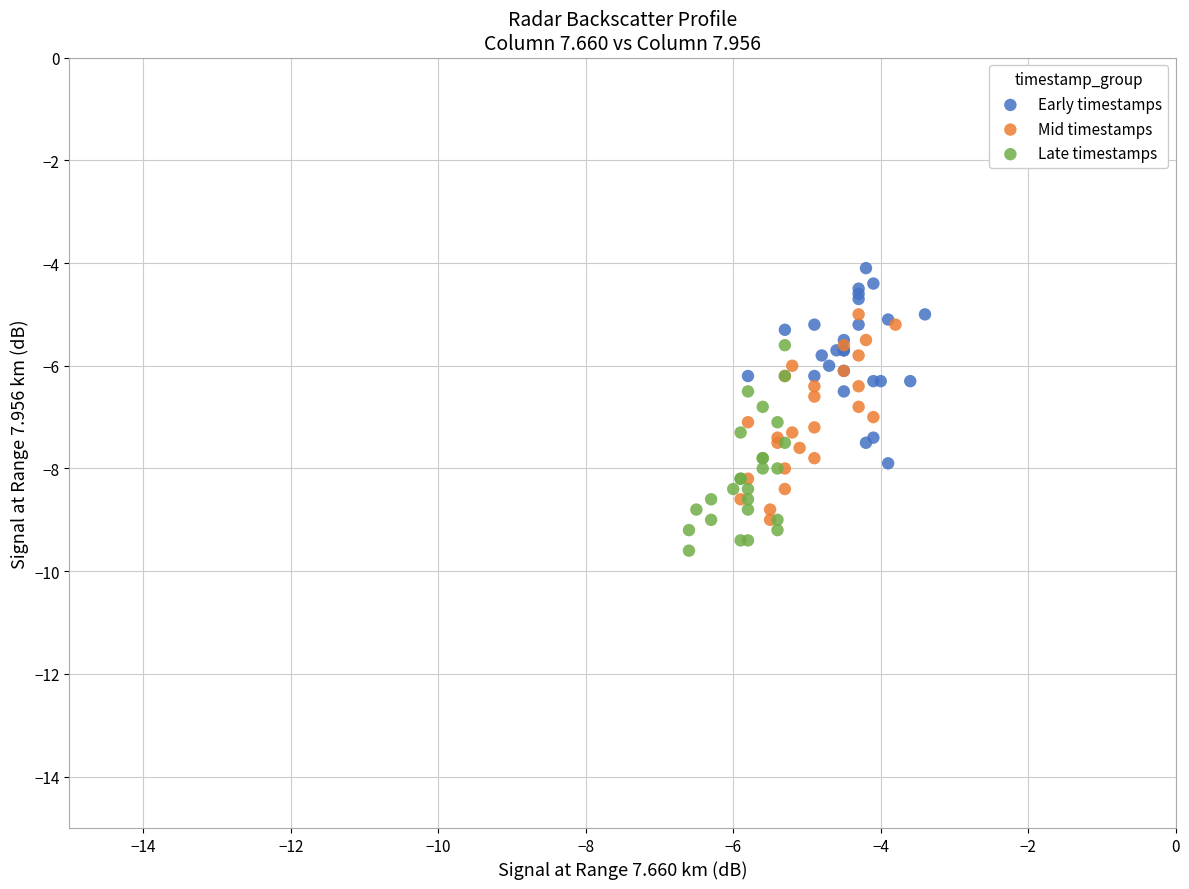

What are all the series names shown in the legend?

Early timestamps, Mid timestamps, Late timestamps